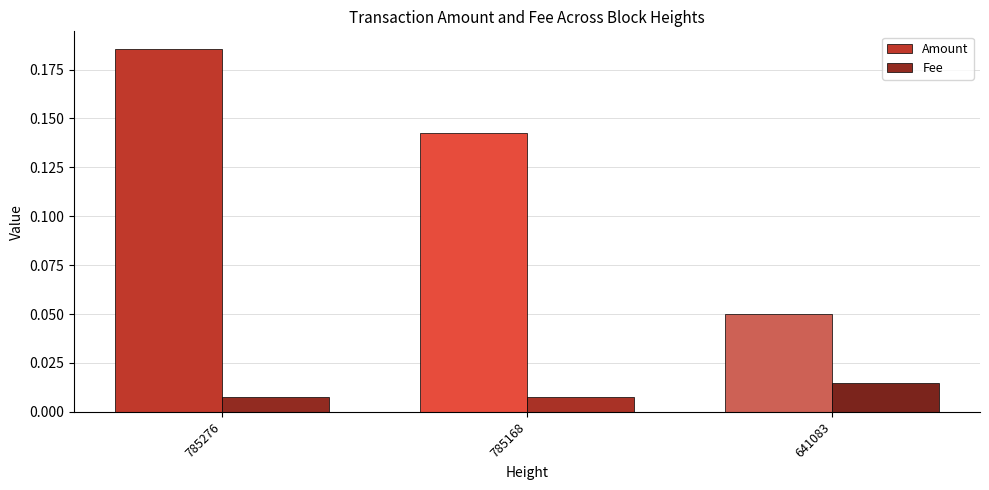

Which series has the largest total across all categories?

Amount